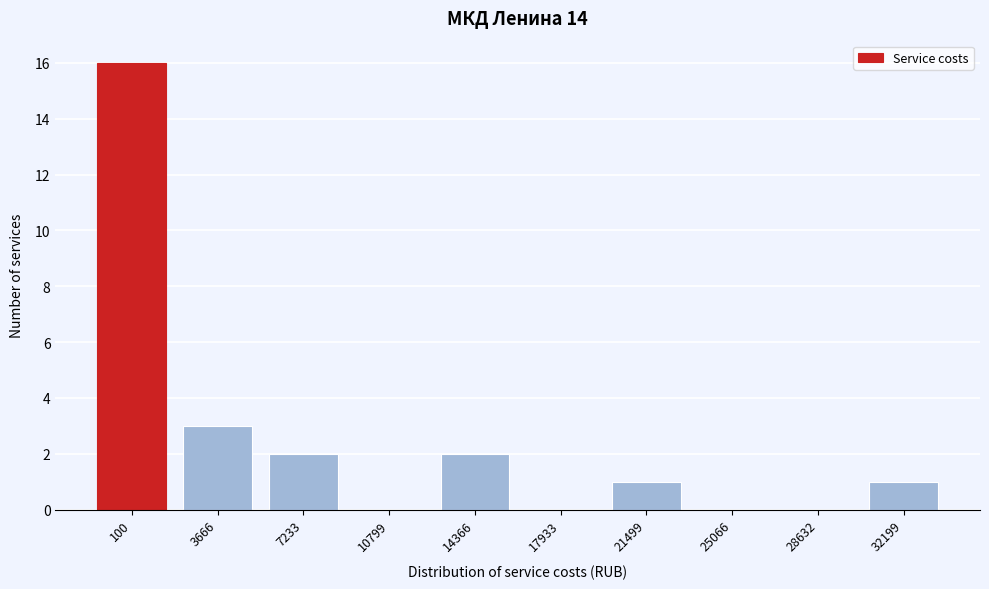

Reading right to left, what are all the values shown in this chart?

32199=1	28632=0	25066=0	21499=1	17933=0	14366=2	10799=0	7233=2	3666=3	100=16